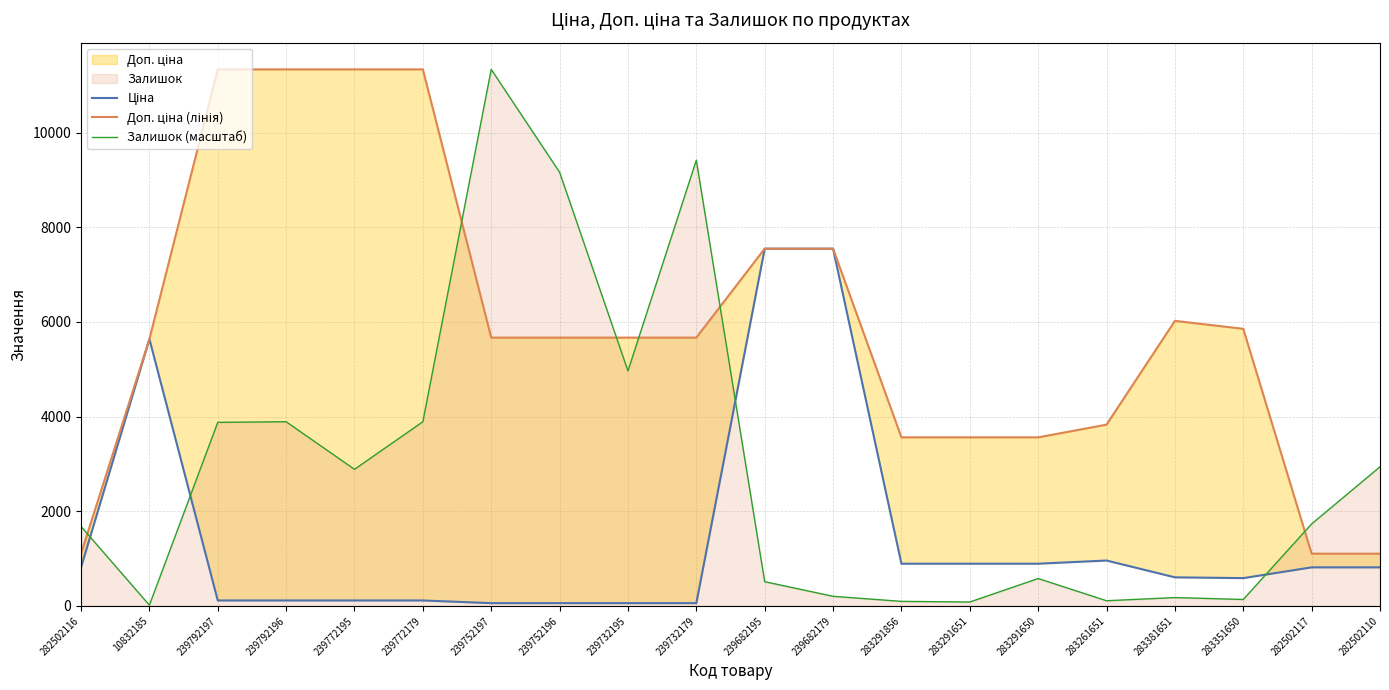

The Залишок (масштаб) series shows 2883.8 at 239772195. True or false?

True